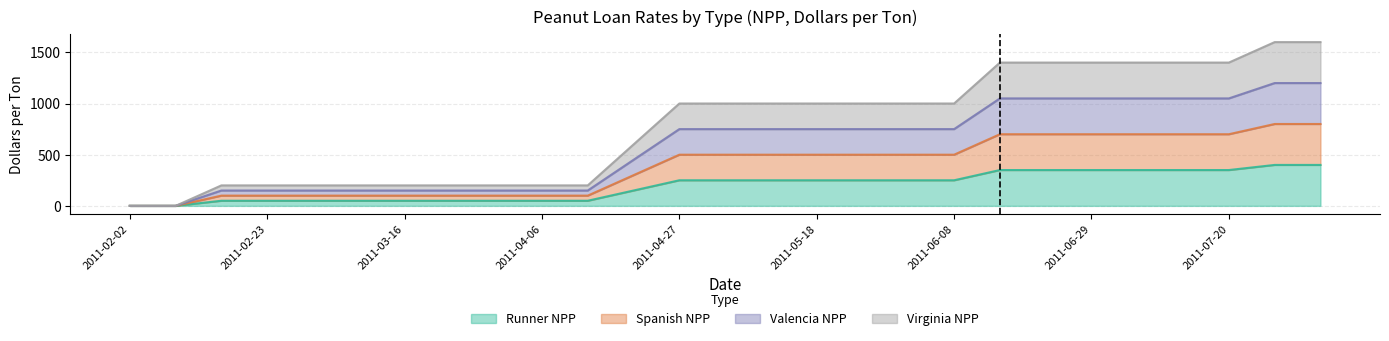

What is the spread (max minus min) of values at 2011-06-01?

750